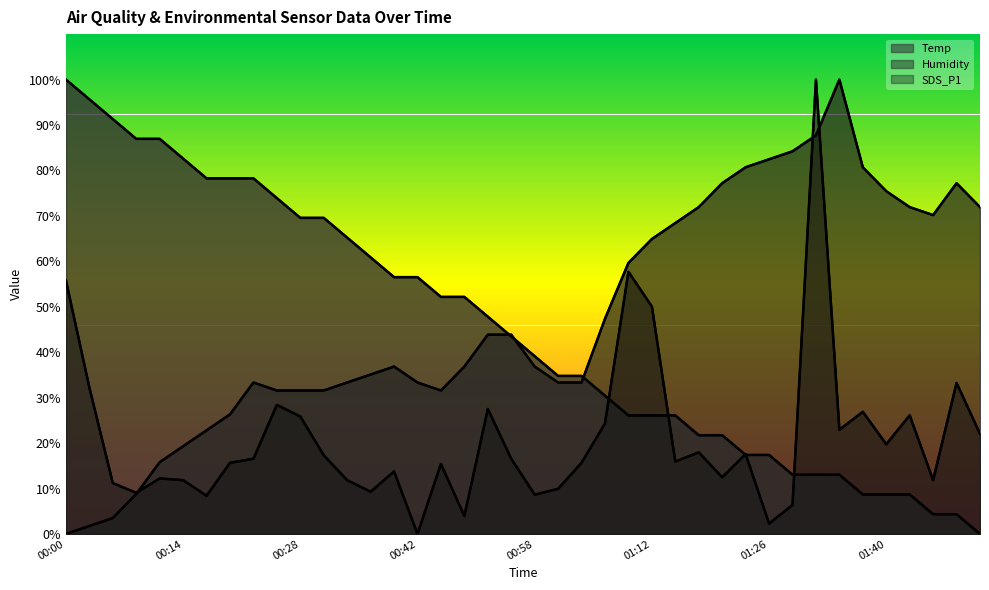

How many lines are shown in the chart?

3